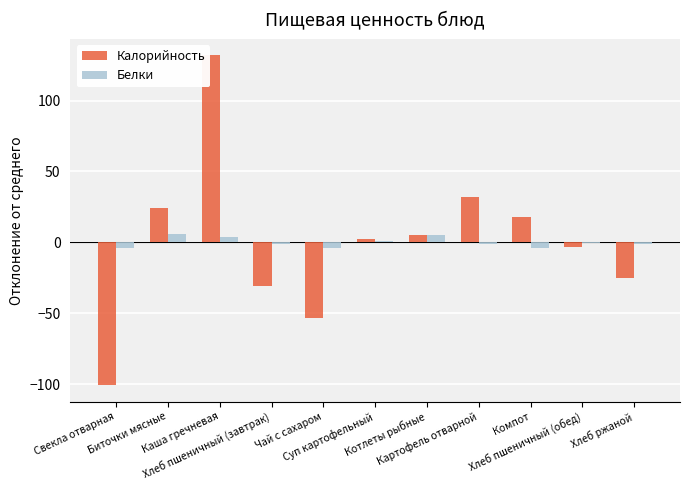

Count the number of categories in the chart.

11